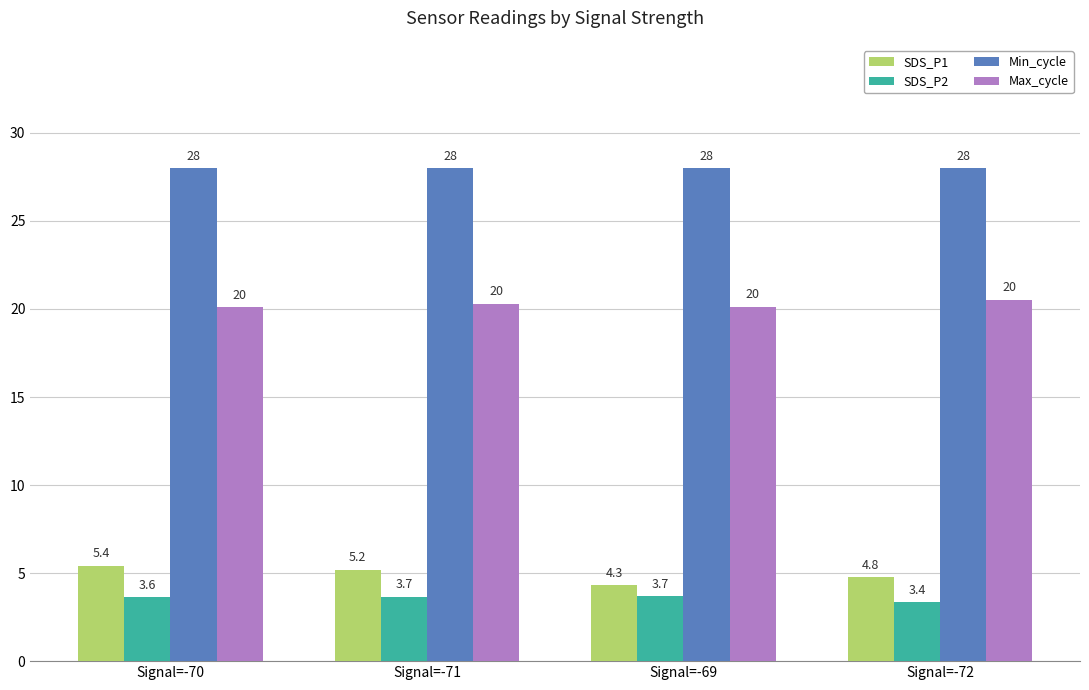

What is the sum of the SDS_P2 values at Signal=-71 and Signal=-70?

7.3